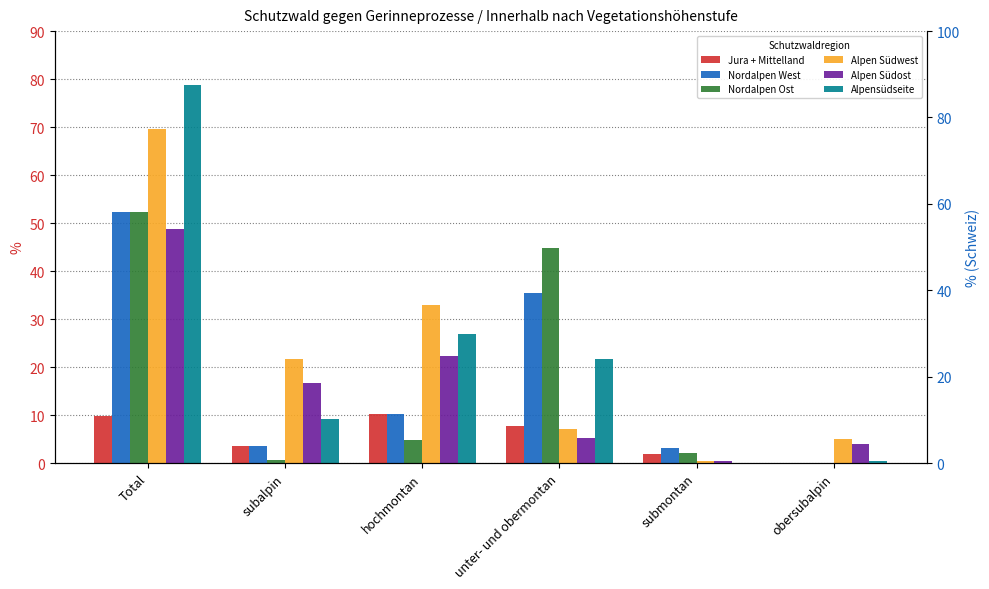

The value of Jura + Mittelland at Total is 6.5. True or false?

False